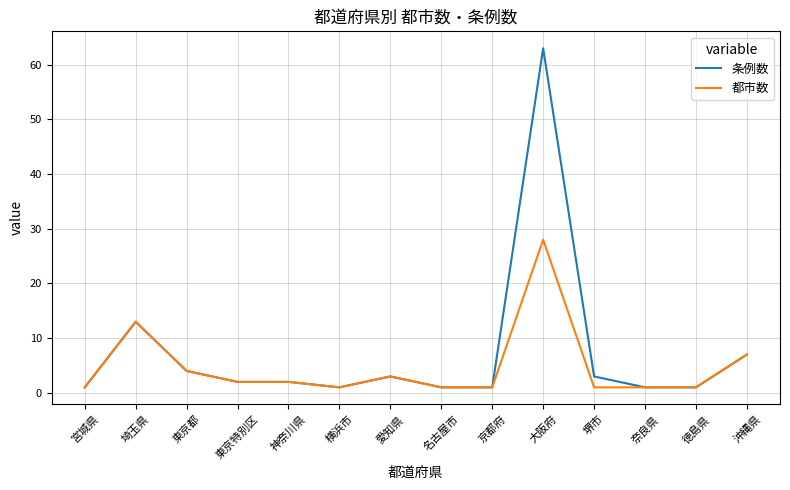

Which series has the widest spread of values?

条例数